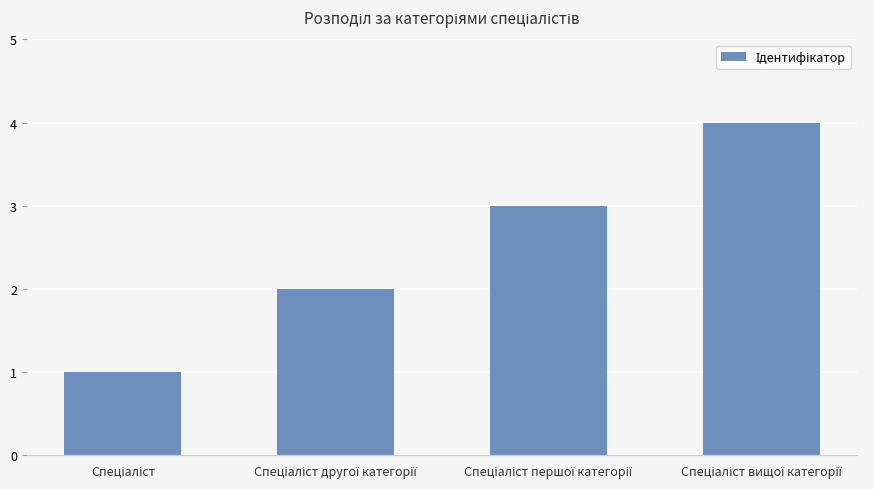

What is the difference between the maximum and minimum values?

3